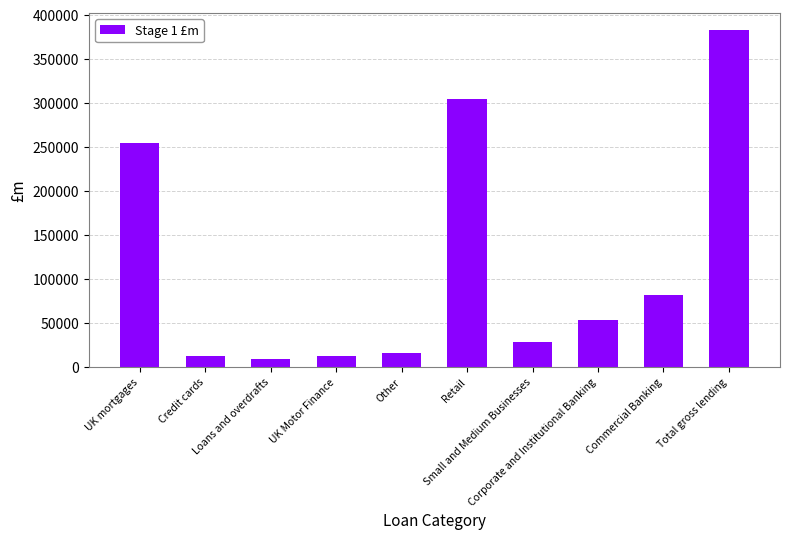

What is the minimum value shown in the chart?

9172